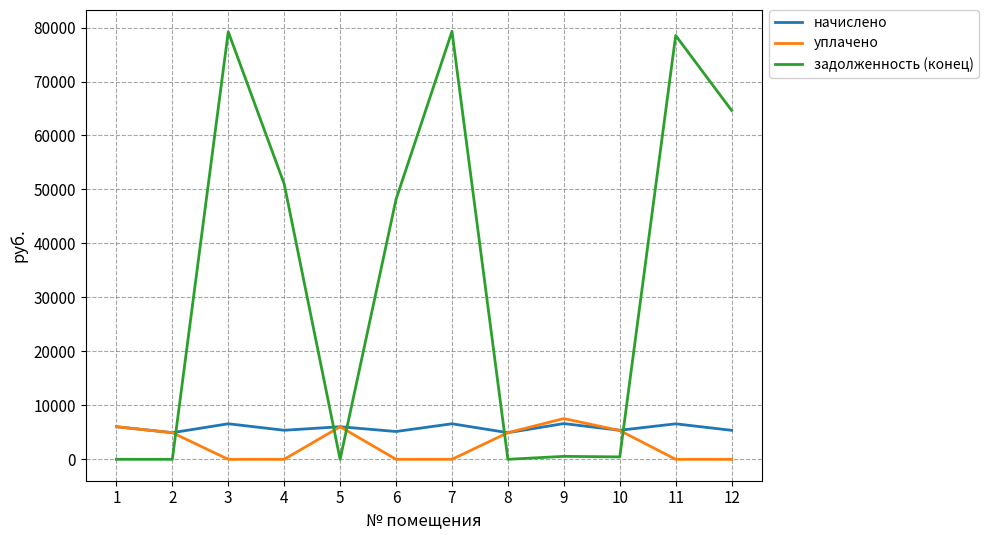

Which series has the largest total across all categories?

задолженность (конец)